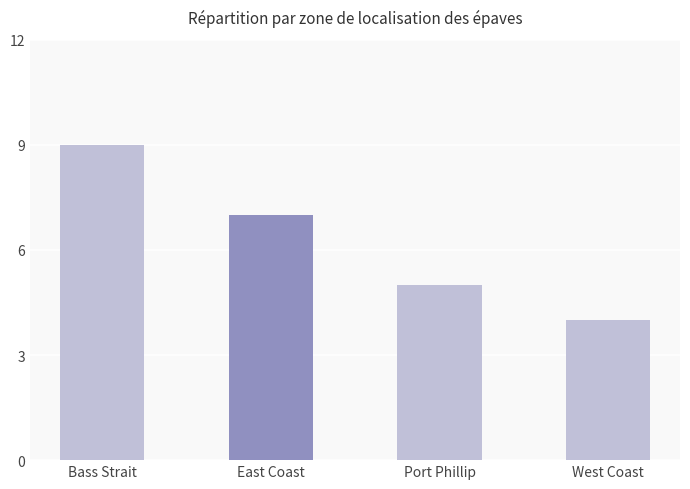

How many data points are less than 7?

2